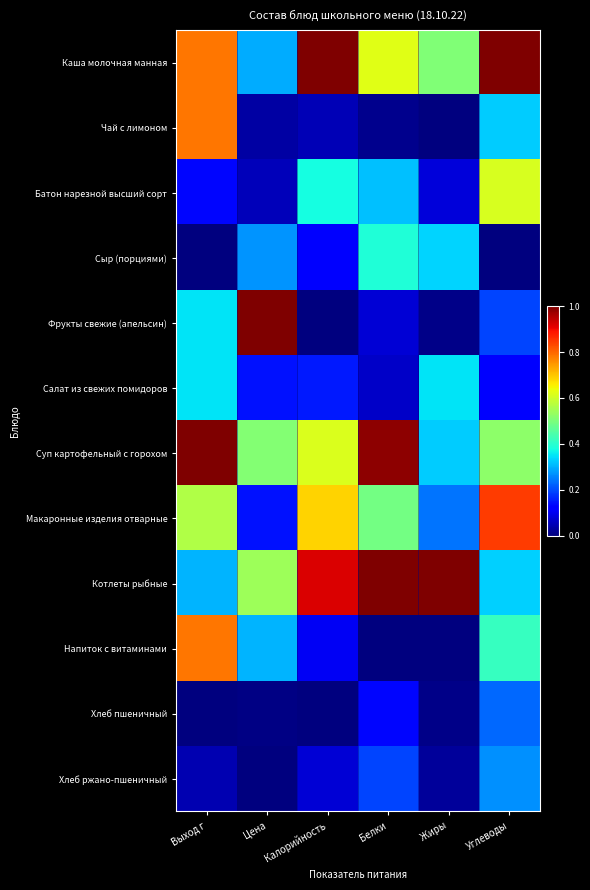

Reading right to left, what are all the values shown in this chart?

Каша молочная манная: Углеводы=1.0	Жиры=0.5	Белки=0.6	Калорийность=1.0	Цена=0.3	Выход г=0.8
Чай с лимоном: Углеводы=0.3	Жиры=0.0	Белки=0.0	Калорийность=0.0	Цена=0.0	Выход г=0.8
Батон нарезной высший сорт: Углеводы=0.6	Жиры=0.1	Белки=0.3	Калорийность=0.4	Цена=0.1	Выход г=0.1
Сыр (порциями): Углеводы=0.0	Жиры=0.3	Белки=0.4	Калорийность=0.1	Цена=0.3	Выход г=0.0
Фрукты свежие (апельсин): Углеводы=0.2	Жиры=0.0	Белки=0.1	Калорийность=0.0	Цена=1.0	Выход г=0.3
Салат из свежих помидоров: Углеводы=0.1	Жиры=0.3	Белки=0.1	Калорийность=0.1	Цена=0.1	Выход г=0.3
Суп картофельный с горохом: Углеводы=0.5	Жиры=0.3	Белки=1.0	Калорийность=0.6	Цена=0.5	Выход г=1.0
Макаронные изделия отварные: Углеводы=0.8	Жиры=0.2	Белки=0.5	Калорийность=0.7	Цена=0.1	Выход г=0.6
Котлеты рыбные: Углеводы=0.3	Жиры=1.0	Белки=1.0	Калорийность=0.9	Цена=0.5	Выход г=0.3
Напиток с витаминами: Углеводы=0.4	Жиры=0.0	Белки=0.0	Калорийность=0.1	Цена=0.3	Выход г=0.8
Хлеб пшеничный: Углеводы=0.2	Жиры=0.0	Белки=0.1	Калорийность=0.0	Цена=0.0	Выход г=0.0
Хлеб ржано-пшеничный: Углеводы=0.3	Жиры=0.0	Белки=0.2	Калорийность=0.1	Цена=0.0	Выход г=0.0